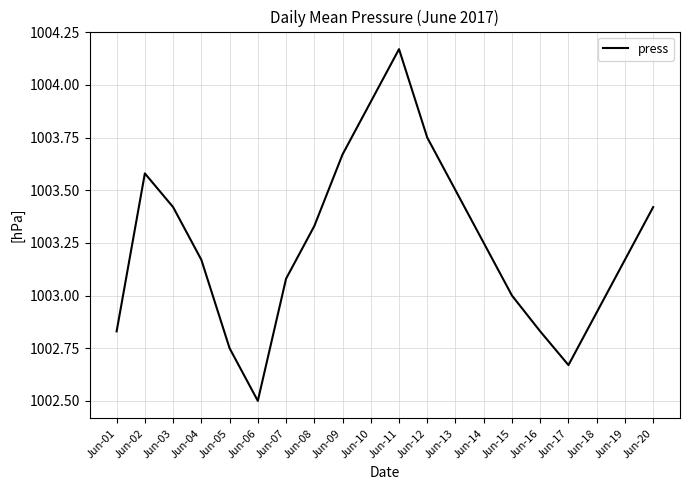

True or false: the data shows 249.2 at Jun-05.

False